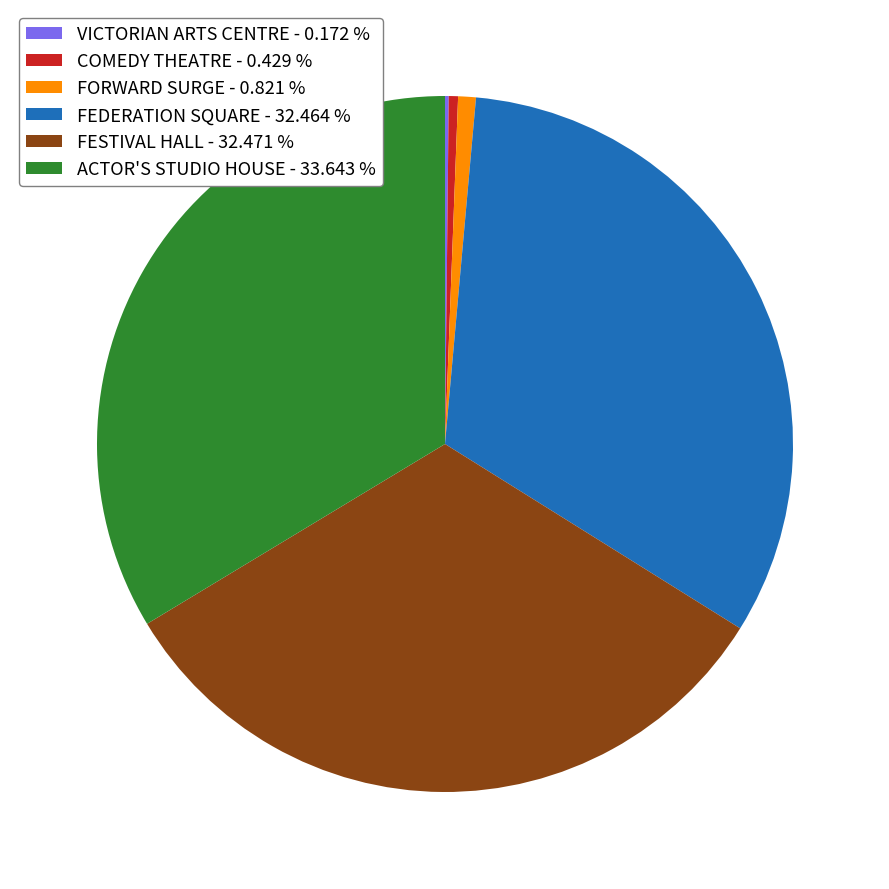

Is the sum of ACTOR'S STUDIO HOUSE - 33.643 % and COMEDY THEATRE - 0.429 % greater than half?

No